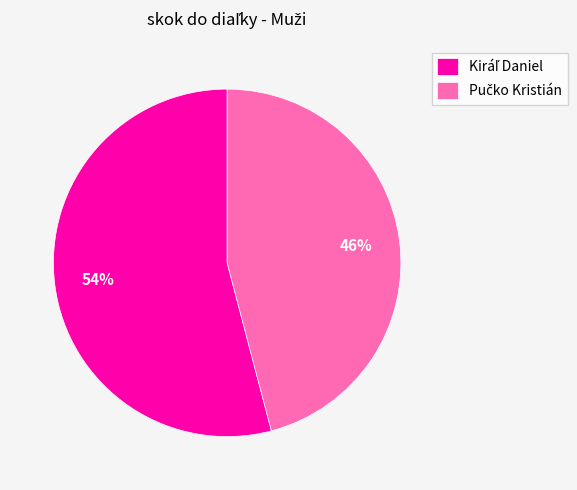

To the nearest percent, what is the difference between the largest and smallest slice percentages?

8%